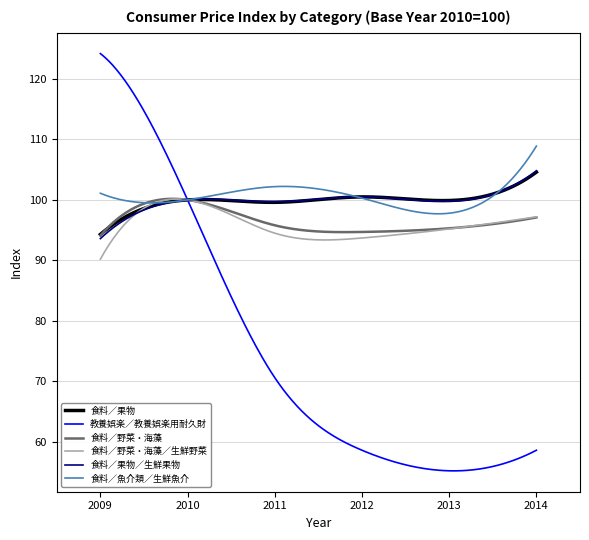

How many lines are shown in the chart?

6